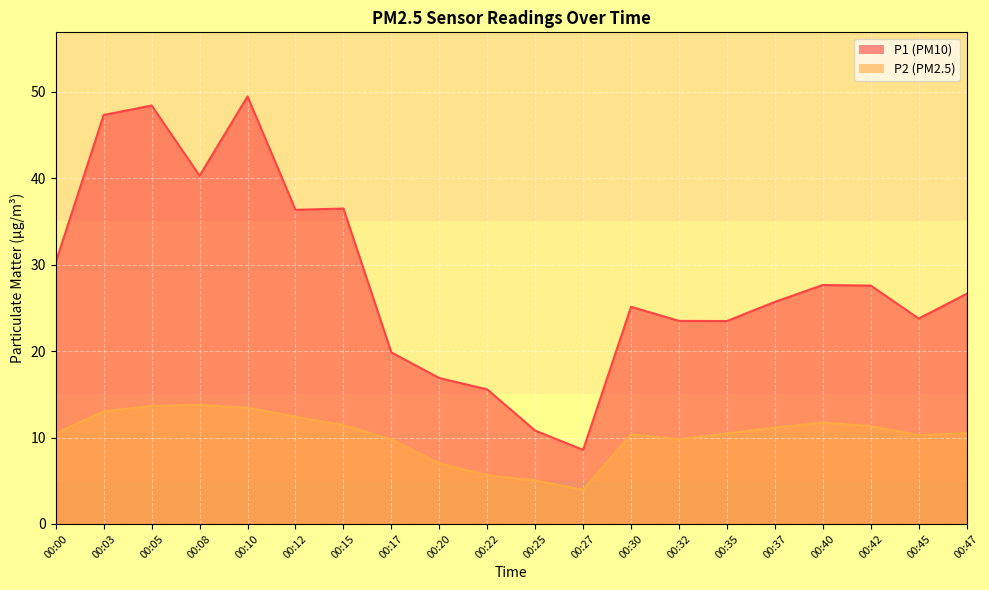

Rank the series by their average value, from highest to lowest.

P1, P2